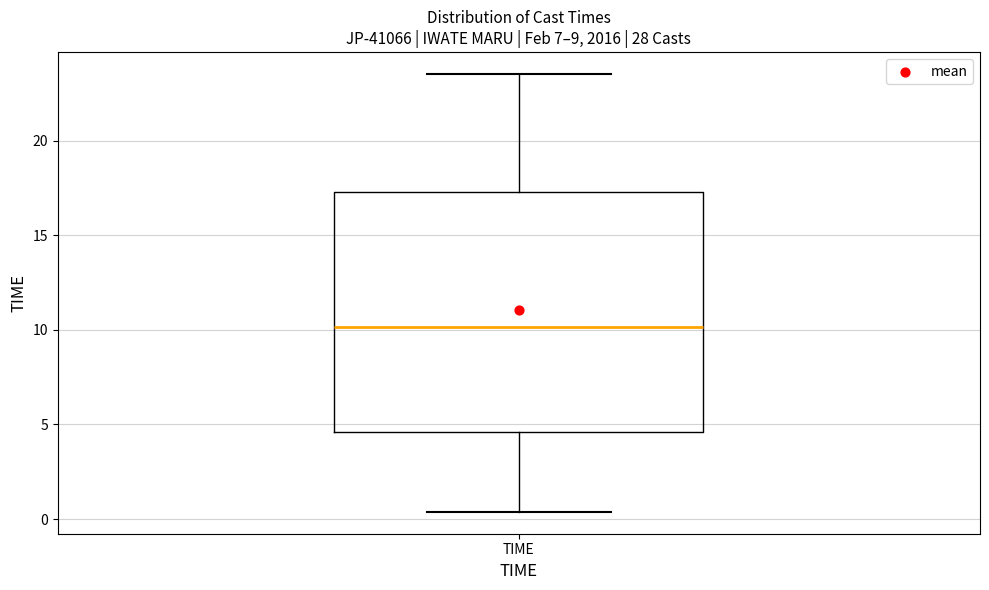

Read this box plot against the y-axis: the position of the median line, the range covered by the box, and the ends of both whiskers. The values are not printed on the chart, so give them approximately, as read against the axis.

median 10.0, box 4.5 to 17.5, whiskers 0.5 to 23.5